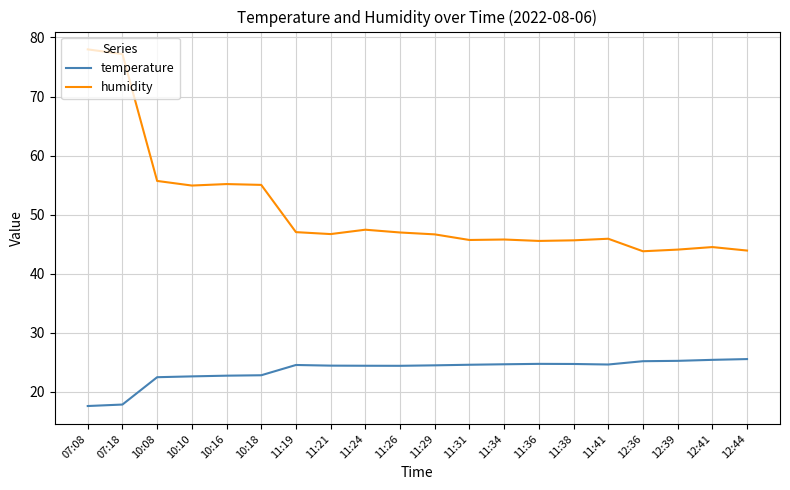

What is the difference between the highest and lowest values at 10:18?

32.2